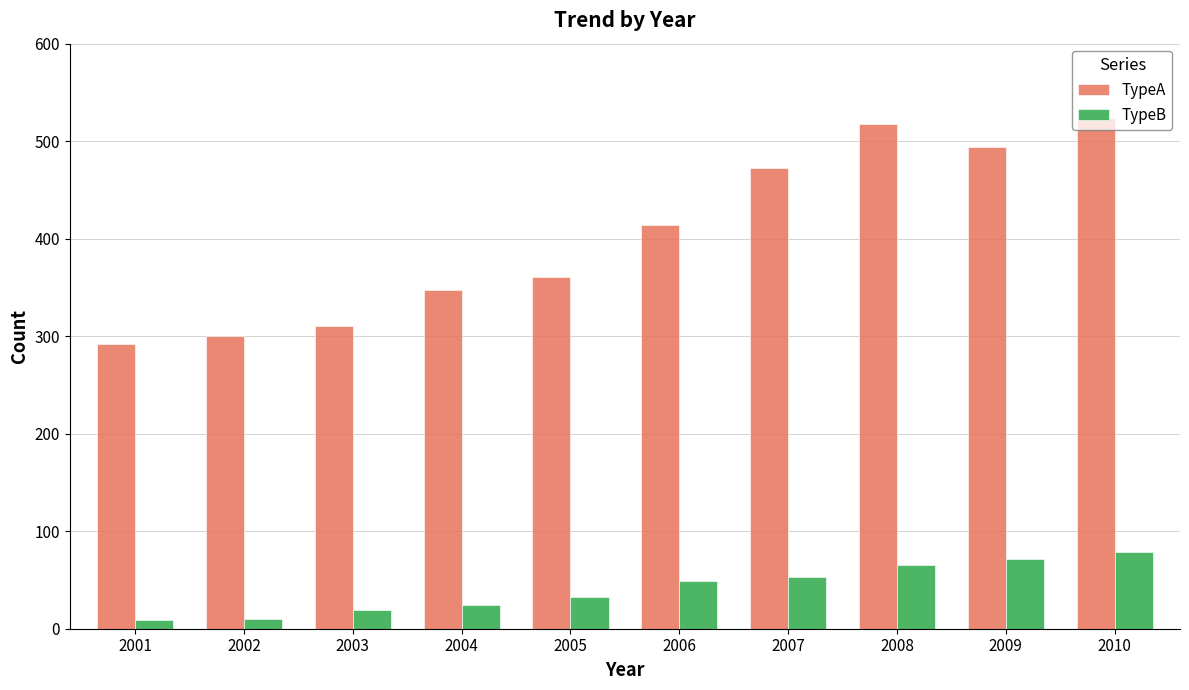

Is the value of TypeB at 2004 greater than the value of TypeA at 2002?

No